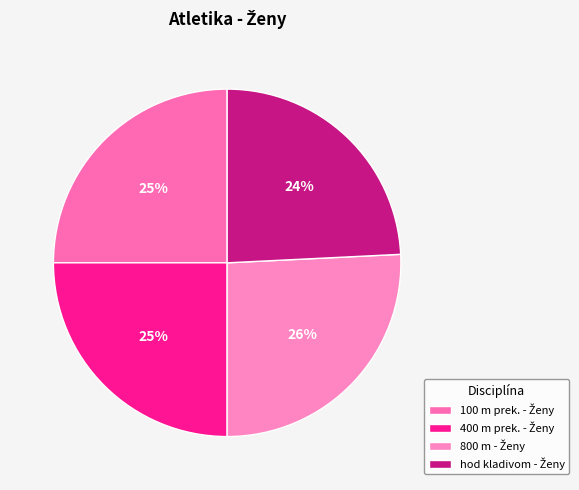

Does 800 m - Ženy account for over 50% of the chart?

No